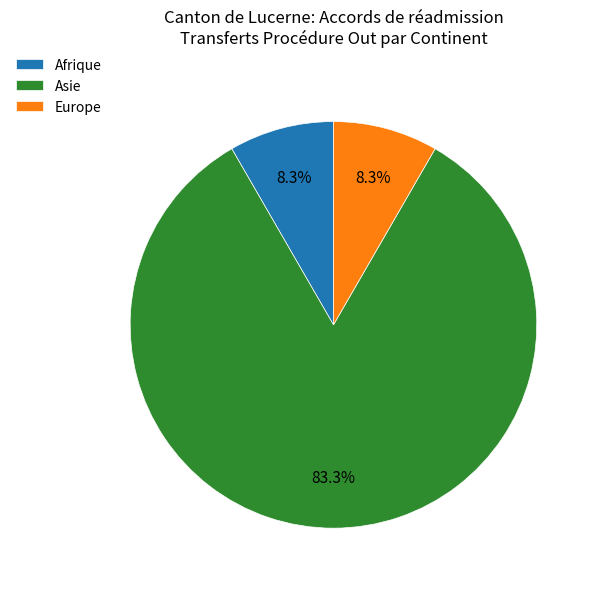

Does Europe account for over 50% of the chart?

No